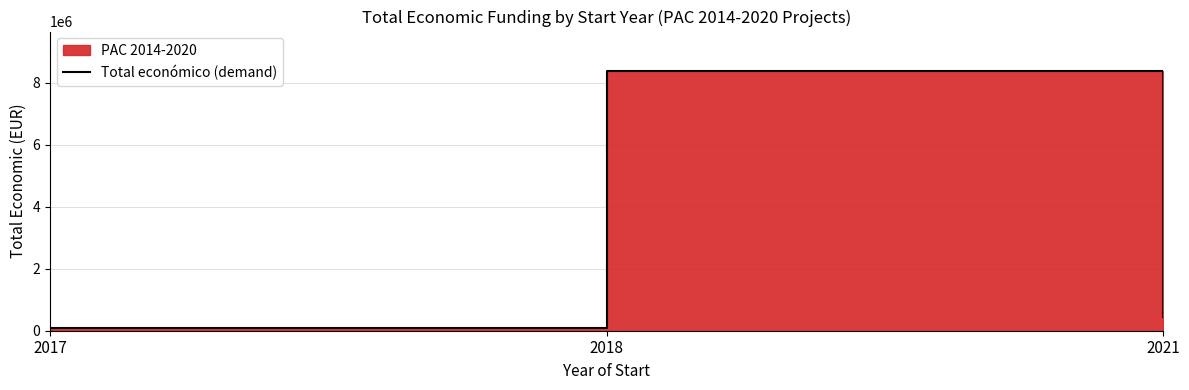

List the labels in order of value, smallest first.

2017, 2021, 2018